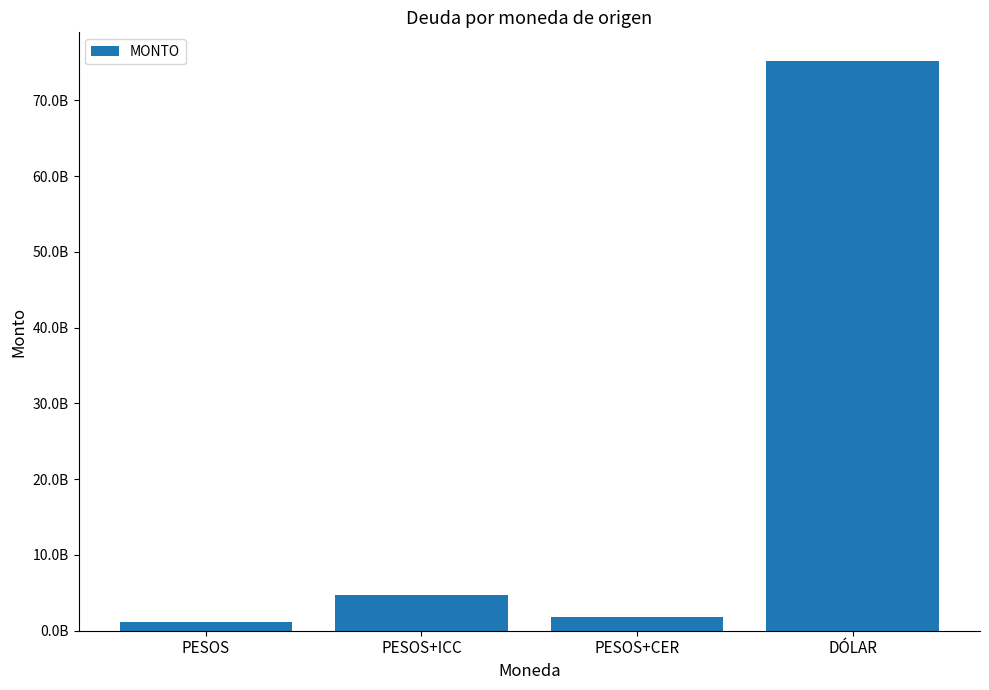

List the labels in order of value, smallest first.

PESOS, PESOS+CER, PESOS+ICC, DÓLAR